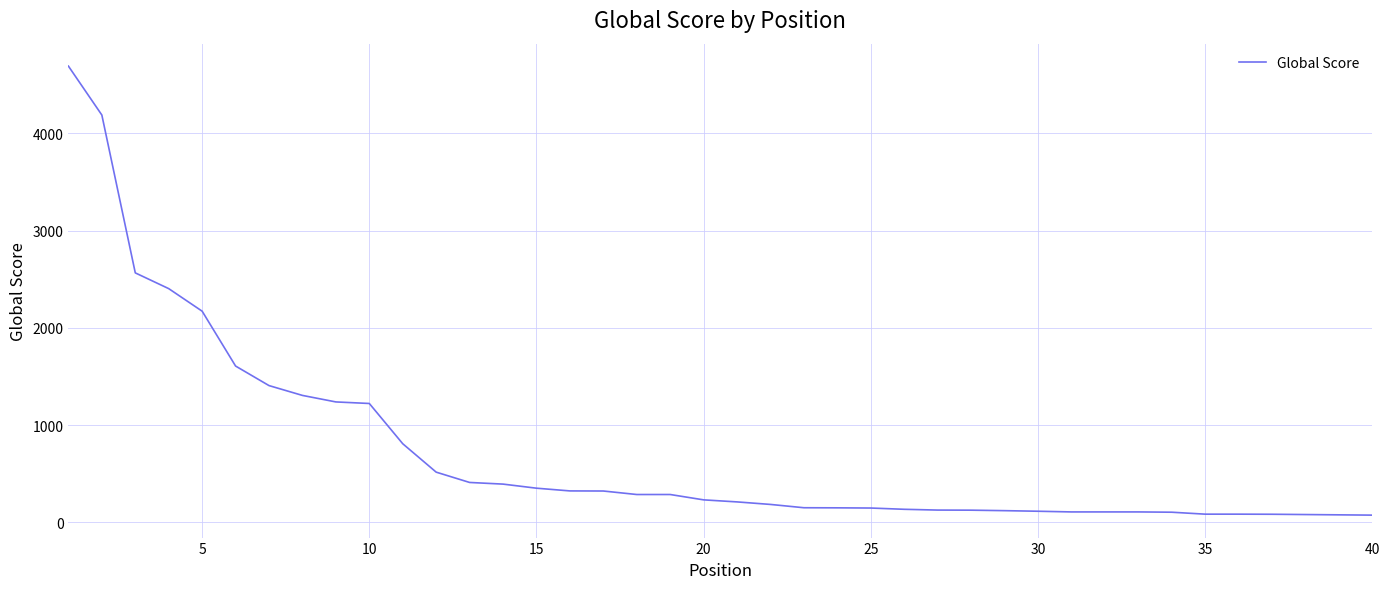

What is the difference between the maximum and minimum values?

4617